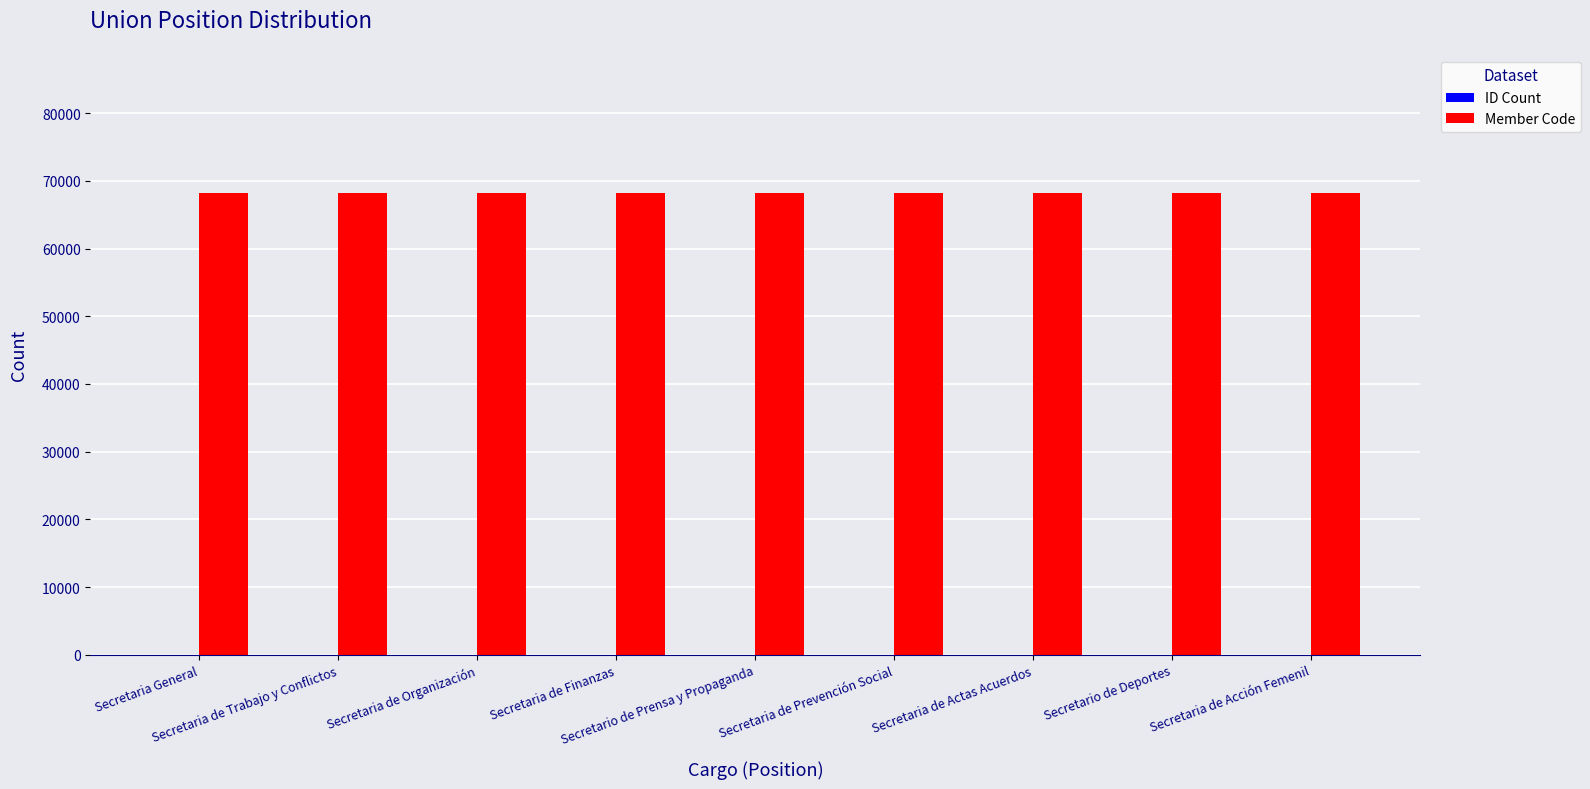

Which series has the largest total across all categories?

Member Code